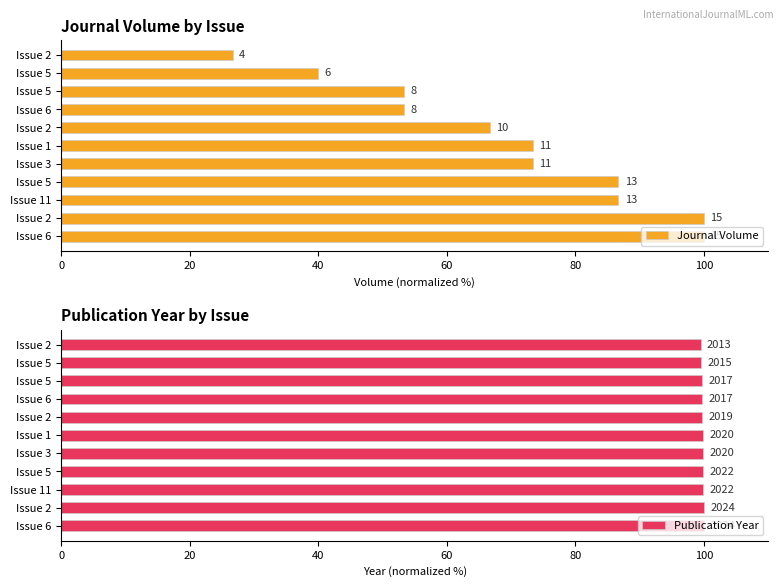

Is it true that Journal Volume equals 86.7 at Issue 11?

True